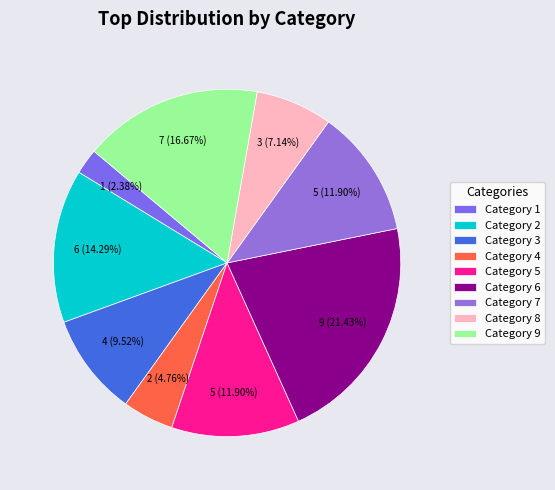

Count the number of slices in the pie.

9